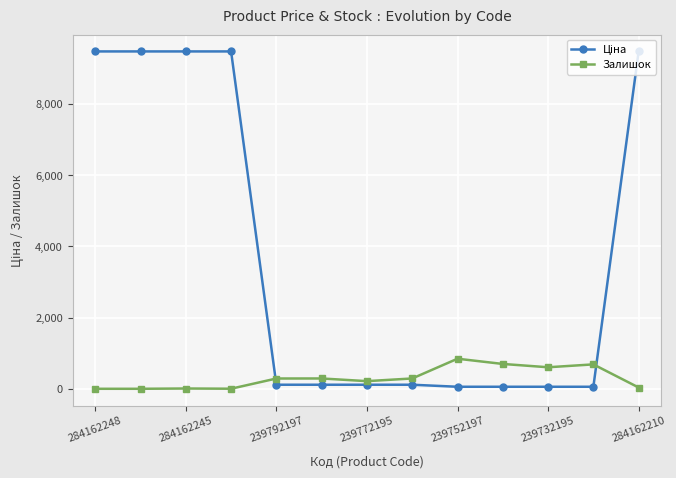

What is the maximum value shown in the chart?

9480.1